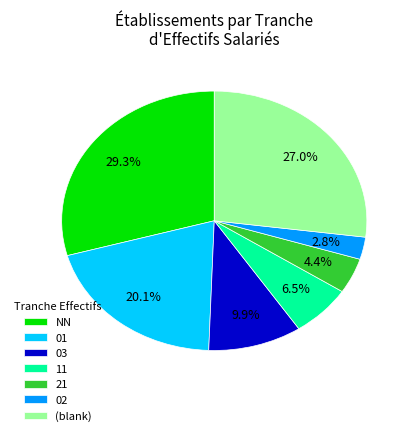

How many segments does this pie chart have?

7